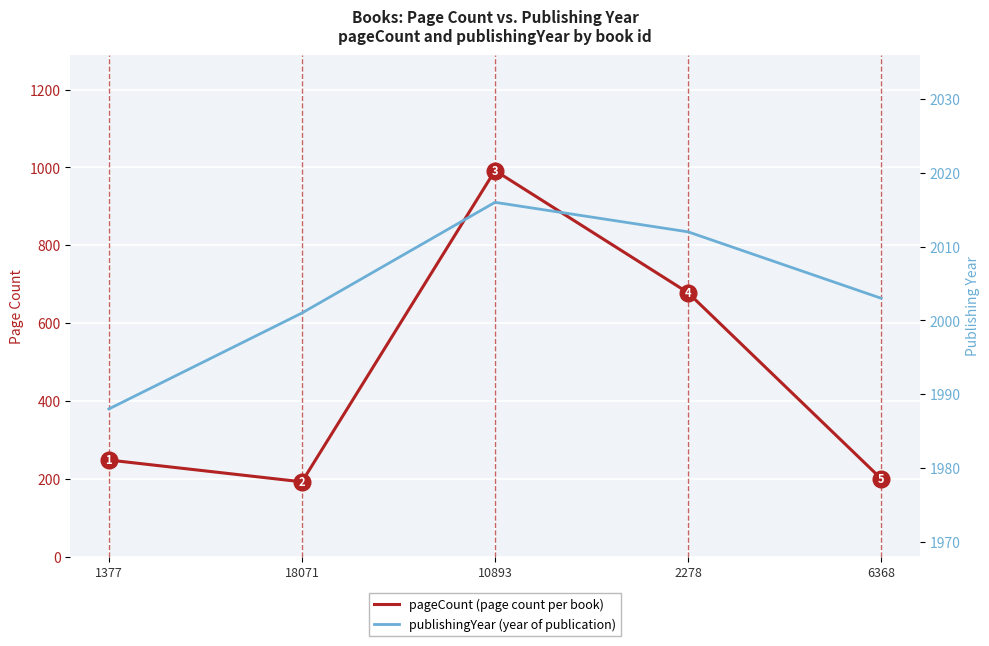

Where is pageCount nearest to the value 592?

2278